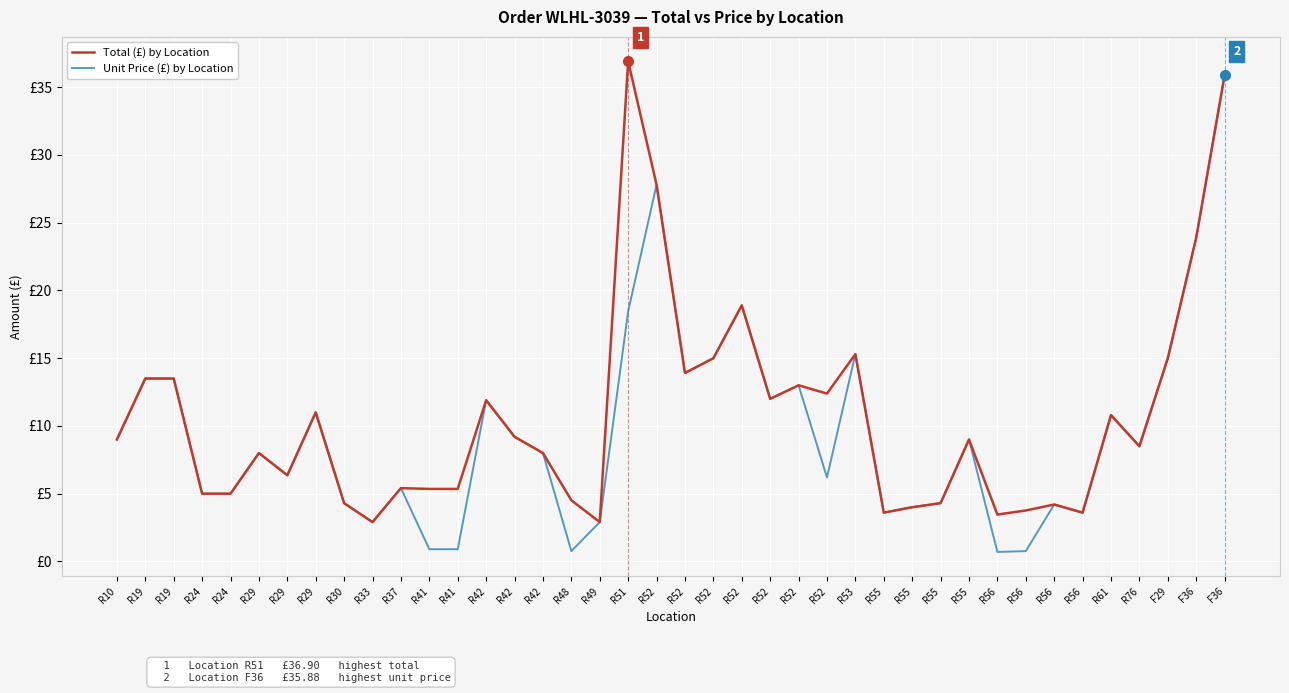

Reading left to right, what are all the values shown in this chart?

Total (£) by Location: 9.0	13.5	13.5	5.0	5.0	8.0	6.3	11.0	4.3	2.9	5.4	5.3	5.3	11.9	9.2	8.0	4.5	2.9	36.9	27.8	13.9	15.0	18.9	12.0	13.0	12.4	15.3	3.6	4.0	4.3	9.0	3.5	3.8	4.2	3.6	10.8	8.5	15.0	23.9	35.9
Unit Price (£) by Location: 9.0	13.5	13.5	5.0	5.0	8.0	6.3	11.0	4.3	2.9	5.4	0.9	0.9	11.9	9.2	8.0	0.8	2.9	18.4	27.8	13.9	15.0	18.9	12.0	13.0	6.2	15.3	3.6	4.0	4.3	9.0	0.7	0.8	4.2	3.6	10.8	8.5	15.0	23.9	35.9